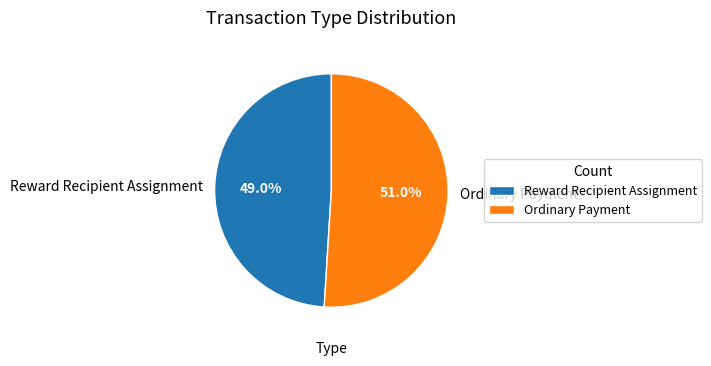

Rank the categories by value from highest to lowest.

Ordinary Payment, Reward Recipient Assignment